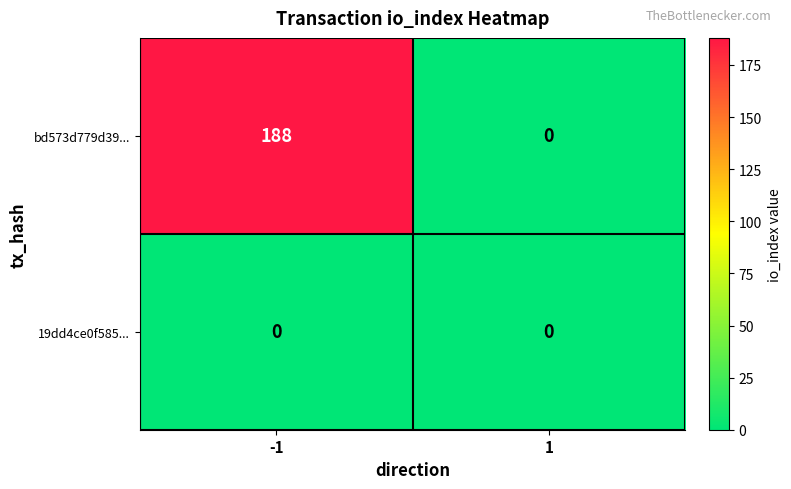

At how many categories does at least one series exceed 37?

1